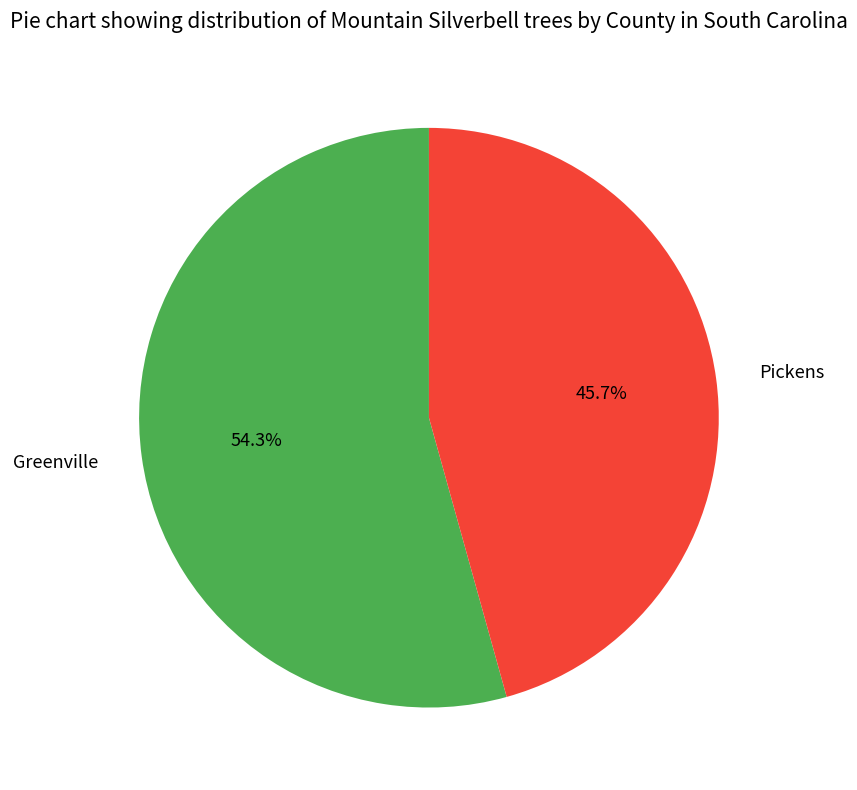

Approximately how many times larger is the value at Pickens compared to Greenville?

0.8